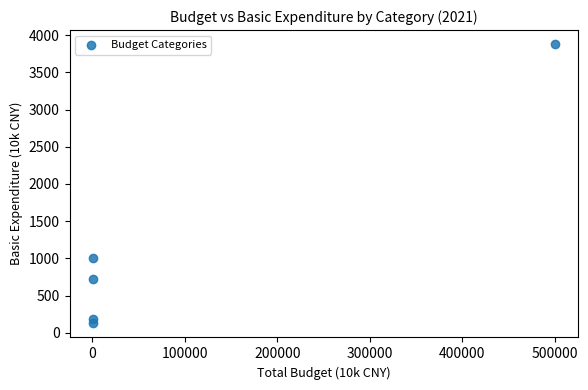

What Y value in the scatter plot is closest to 2002?

1003.7